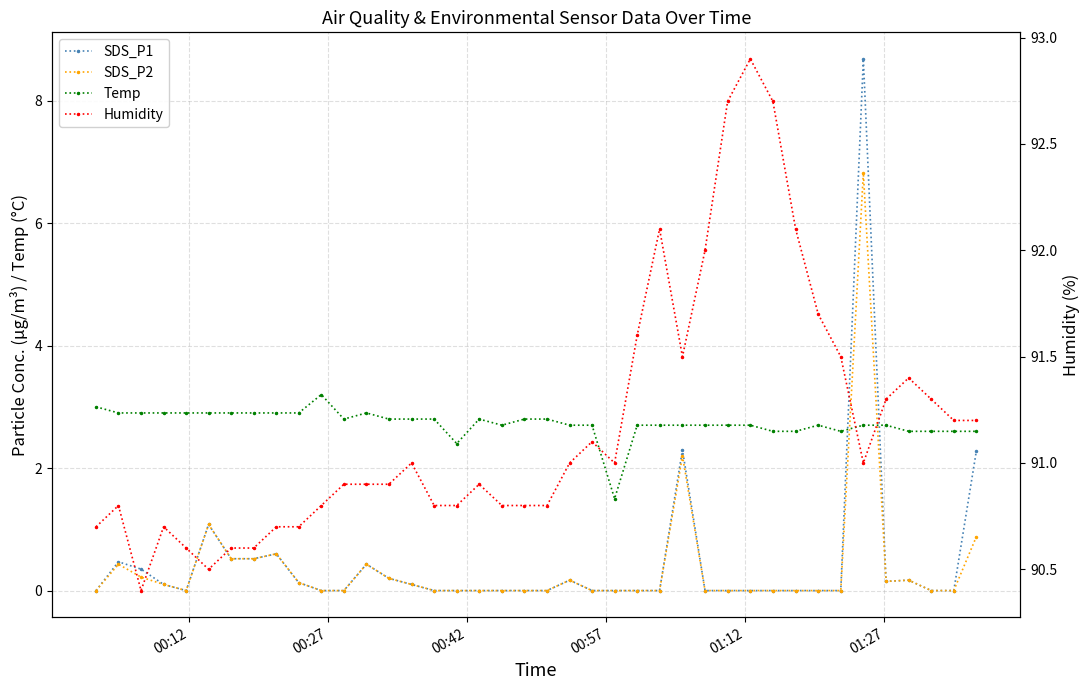

True or false: Temp has a value of 4.2 at 32.

False